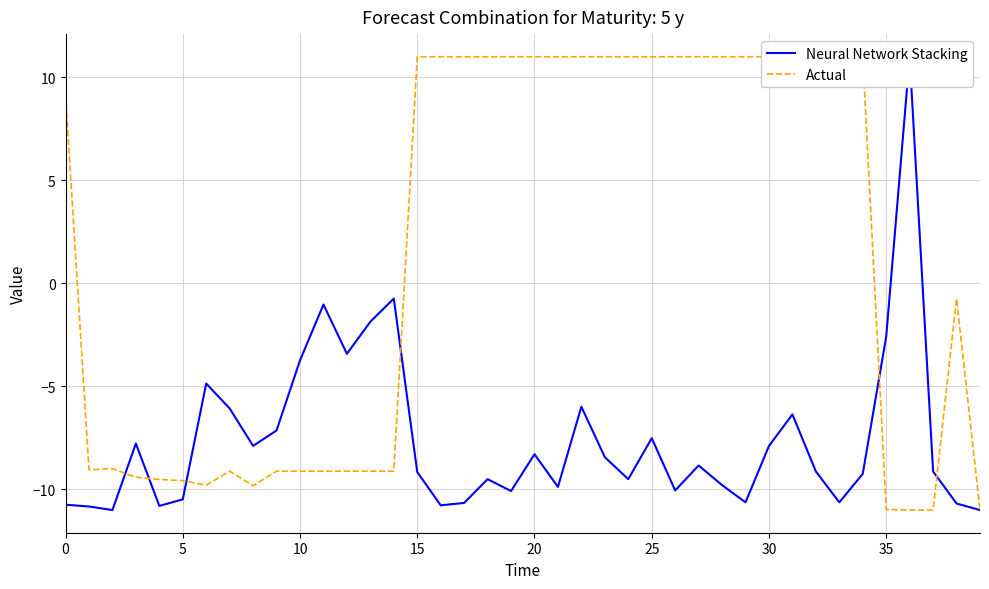

After their last crossing, which series has the higher values: Neural Network Stacking or Actual?

Actual